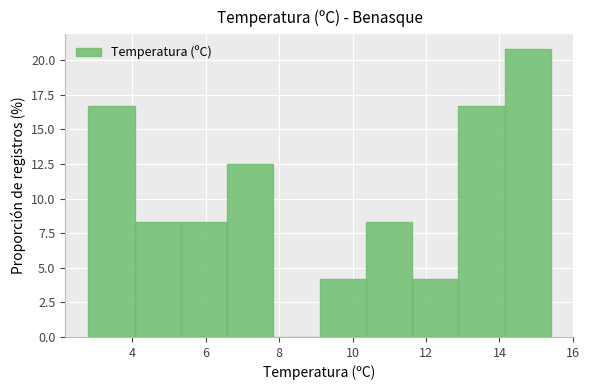

Reading left to right, transcribe this chart: for each bar, give the range it covers on the x-axis and its height. Neither the bar edges nor the heights are printed on the chart, so give them approximately, as read against the axes.

2.80 to 4.06: 16.5
4.06 to 5.32: 8.5
5.32 to 6.58: 8.5
6.58 to 7.84: 12.5
7.84 to 9.10: 0
9.10 to 10.36: 4.0
10.36 to 11.62: 8.5
11.62 to 12.88: 4.0
12.88 to 14.14: 16.5
14.14 to 15.40: 21.0